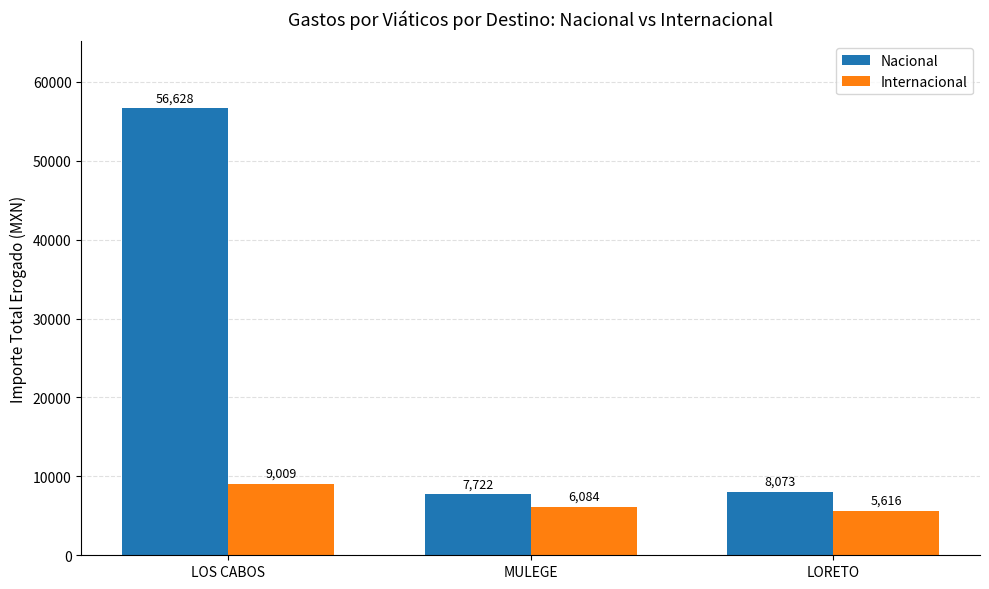

Reading left to right, transcribe all the data shown in this chart.

Nacional: LOS CABOS=56628	MULEGE=7722	LORETO=8073
Internacional: LOS CABOS=9009	MULEGE=6084	LORETO=5616